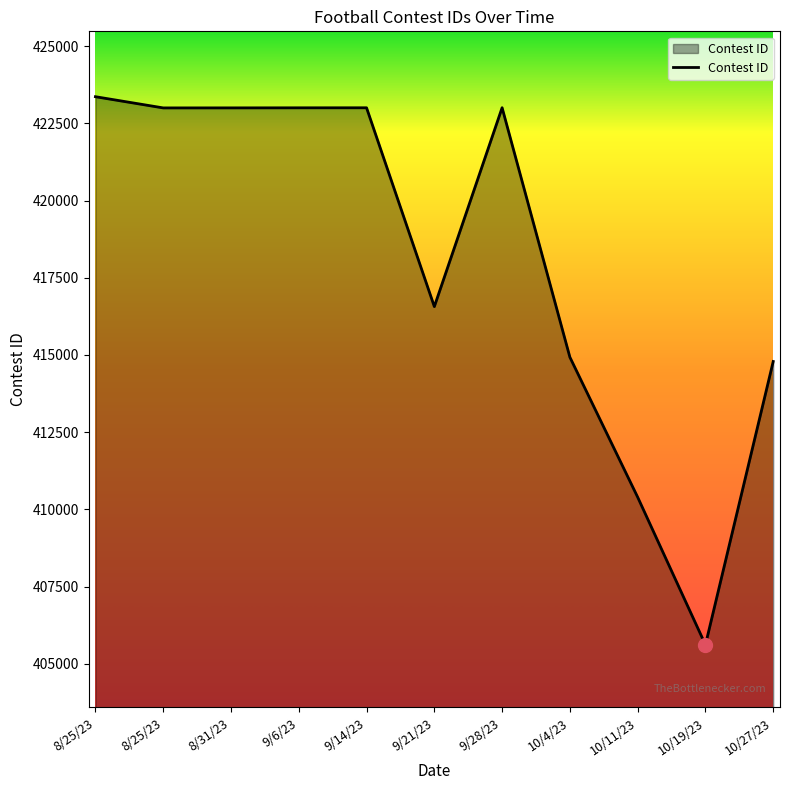

Rank the categories by value from lowest to highest.

10/19/23, 10/11/23, 10/27/23, 10/4/23, 9/21/23, 8/25/23, 8/31/23, 9/6/23, 9/14/23, 9/28/23, 8/25/23